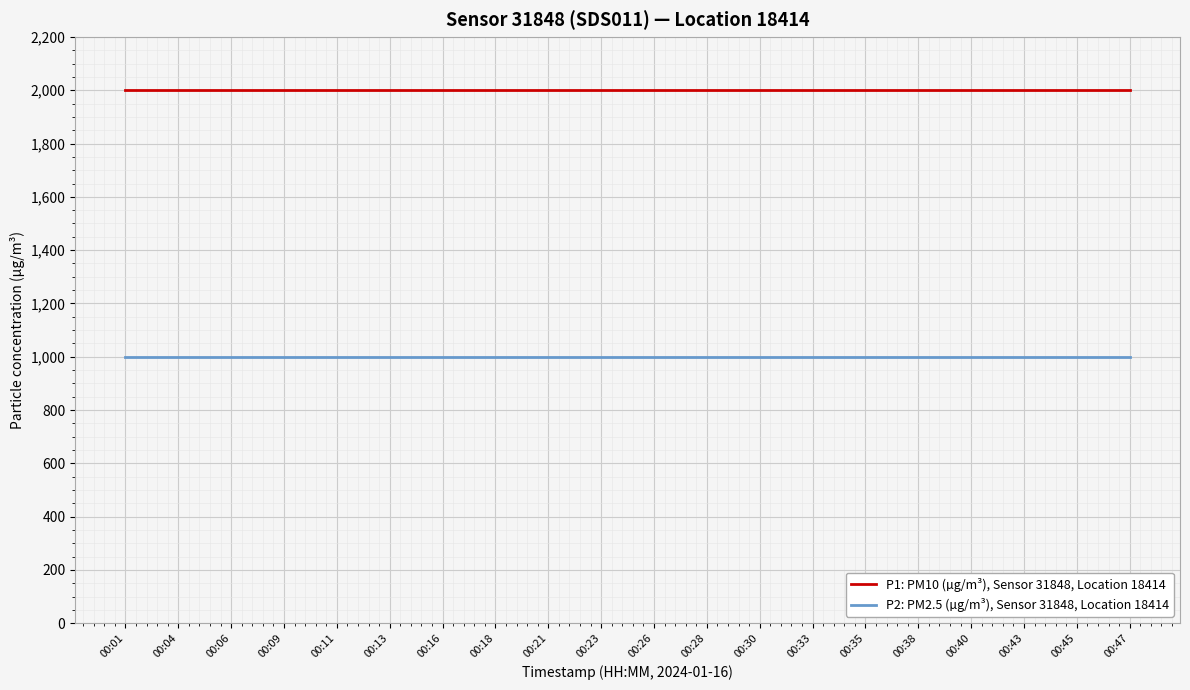

What is the spread (max minus min) of values at 00:33?

1000.0